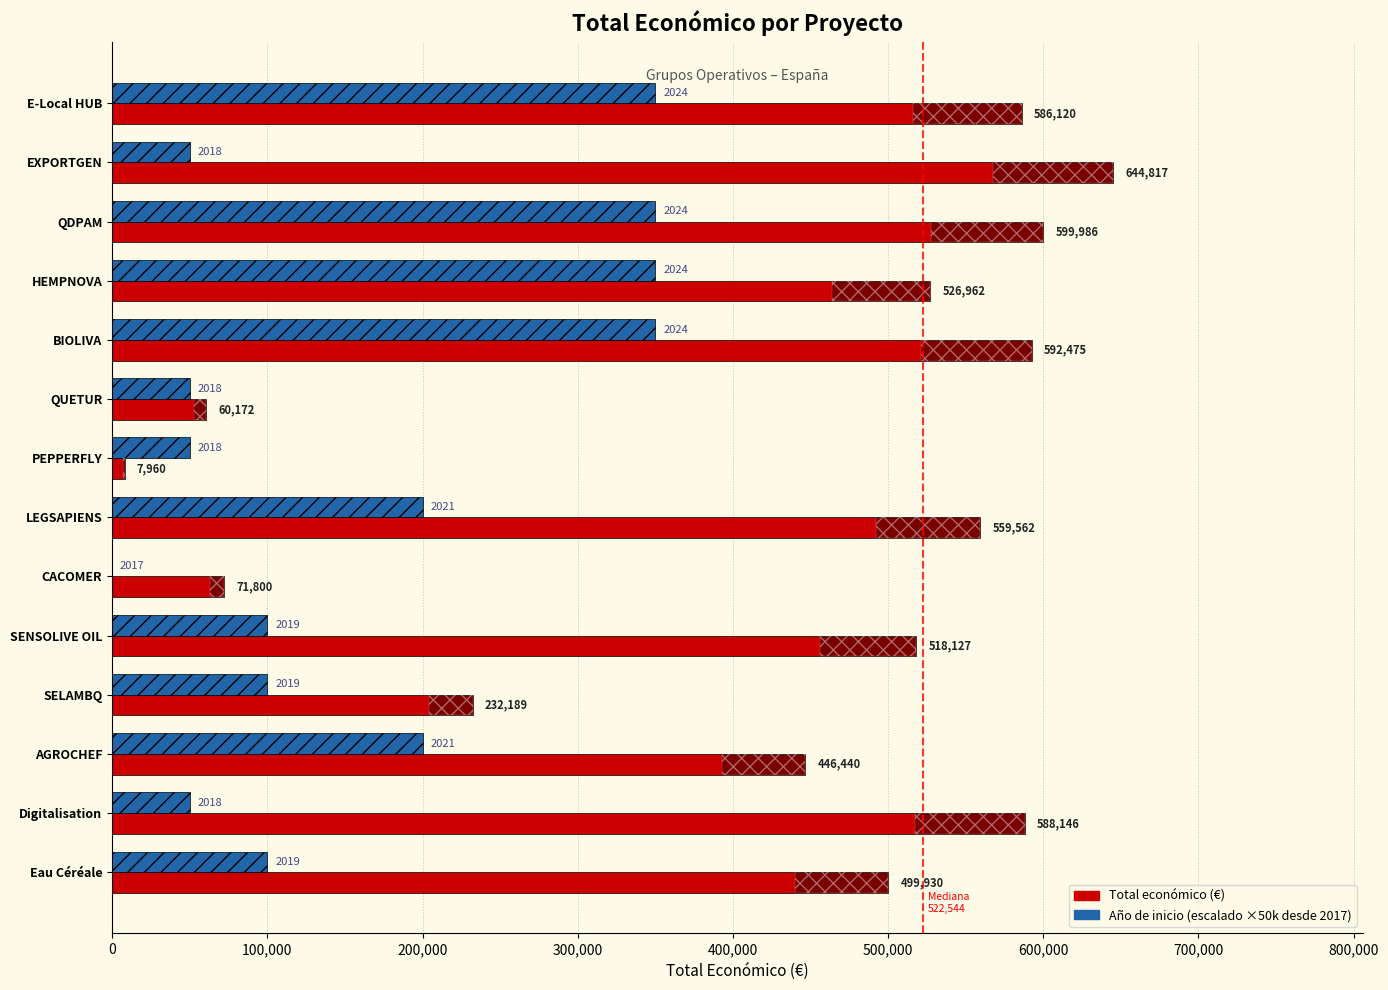

How many groups of bars are there?

14